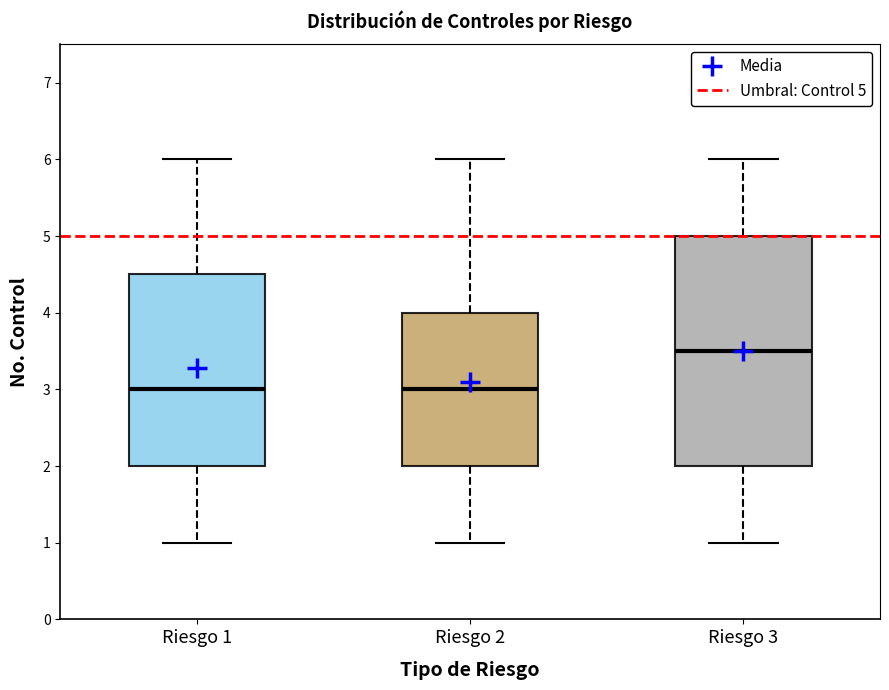

Where does the lower whisker of the box for Riesgo 2 end on the y-axis? The values are not printed on the chart, so give them approximately, as read against the axis.

1.0